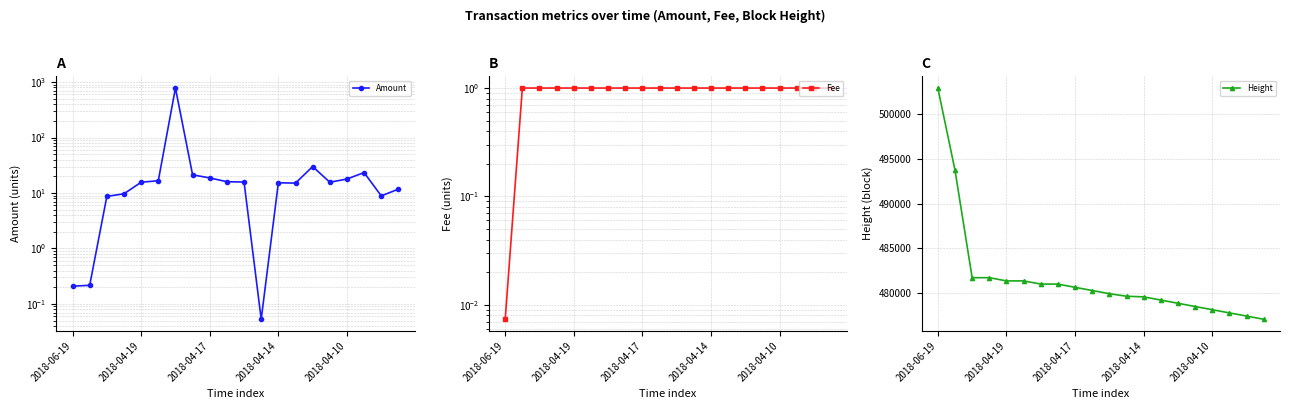

Is the value of Fee at 18 greater than the value of Height at 17?

No